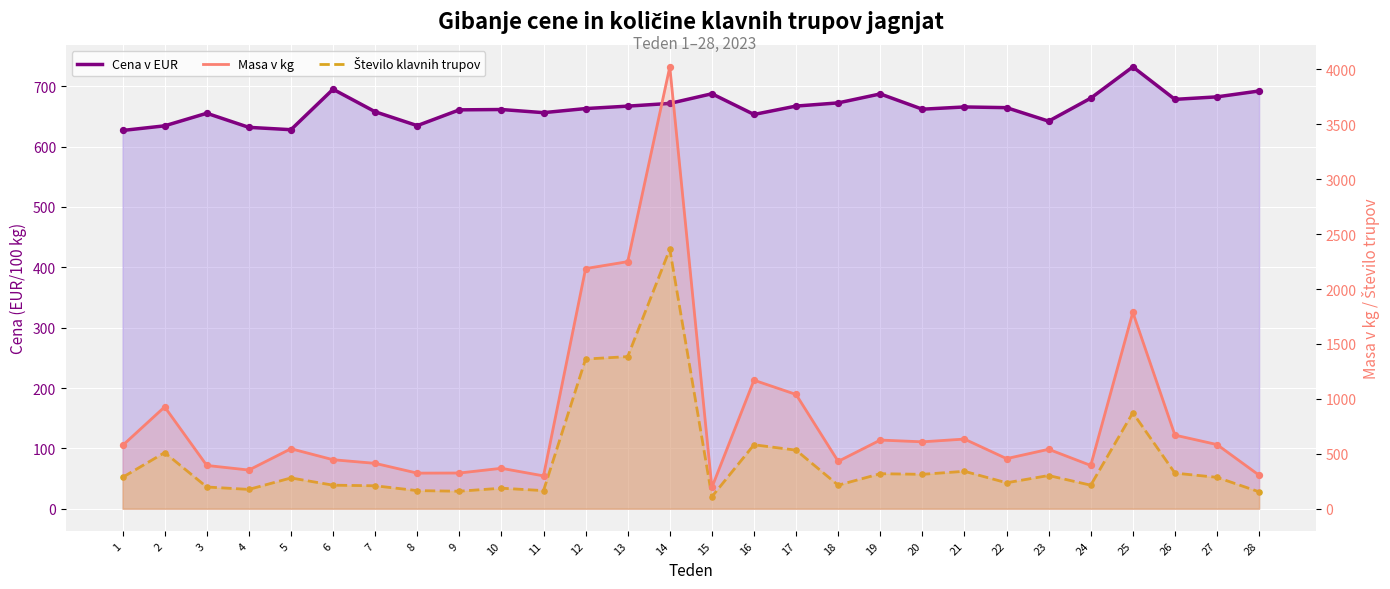

At how many categories does at least one series exceed 3046?

1